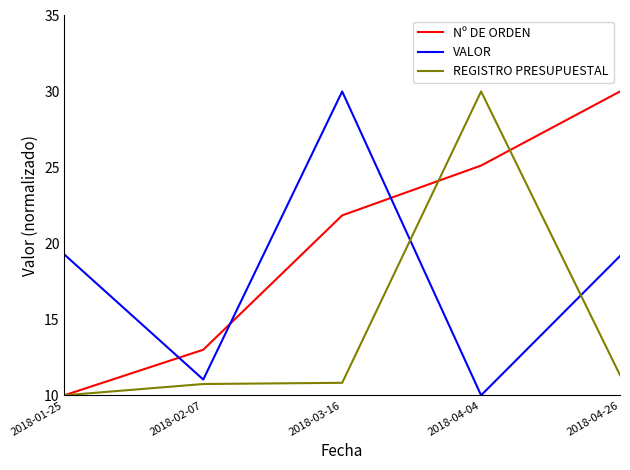

Is this an area chart (filled region under the line)?

No